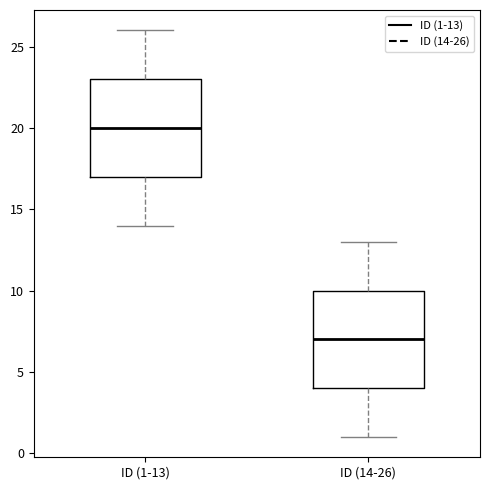

Reading left to right, read every box against the y-axis: the position of its median line, the range the box covers, and the ends of its whiskers. The values are not printed on the chart, so give them approximately, as read against the axis.

ID (1-13): median 20, box 17 to 23, whiskers 14 to 26
ID (14-26): median 7, box 4 to 10, whiskers 1 to 13